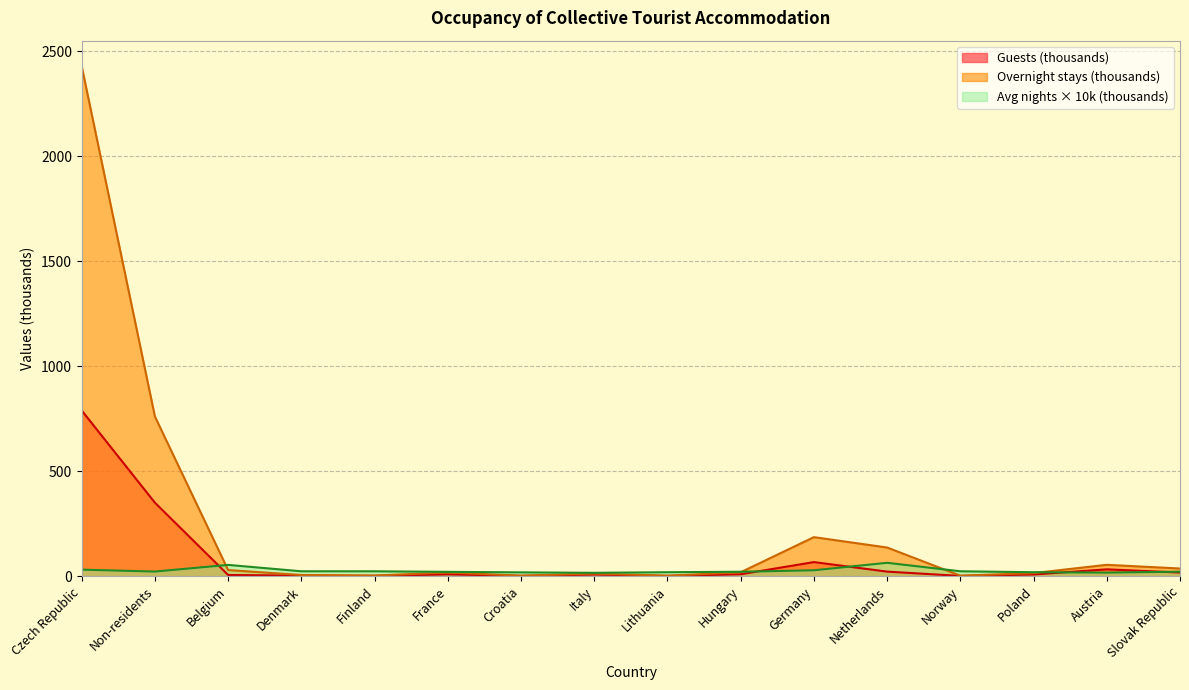

What is the spread (max minus min) of values at Lithuania?

17.6